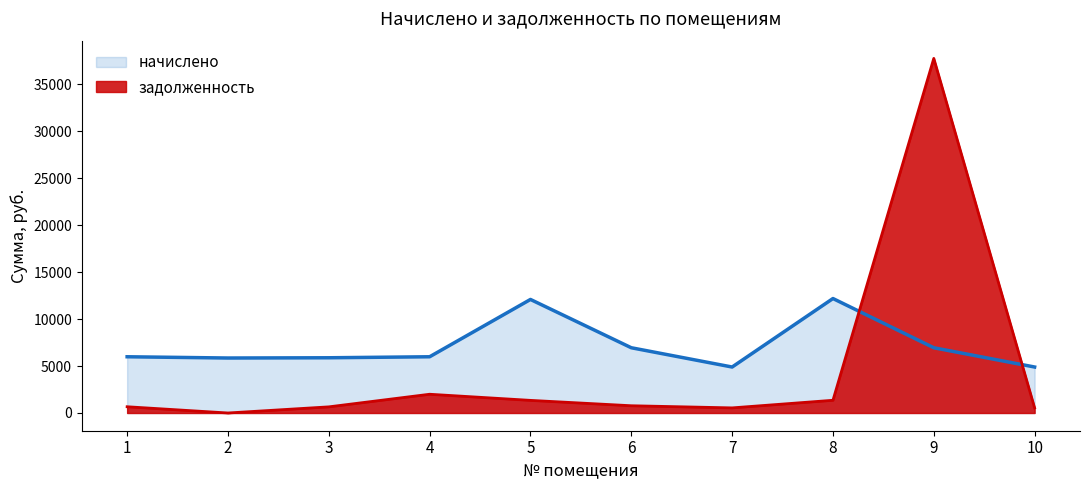

What are all the series names shown in the legend?

начислено, задолженность